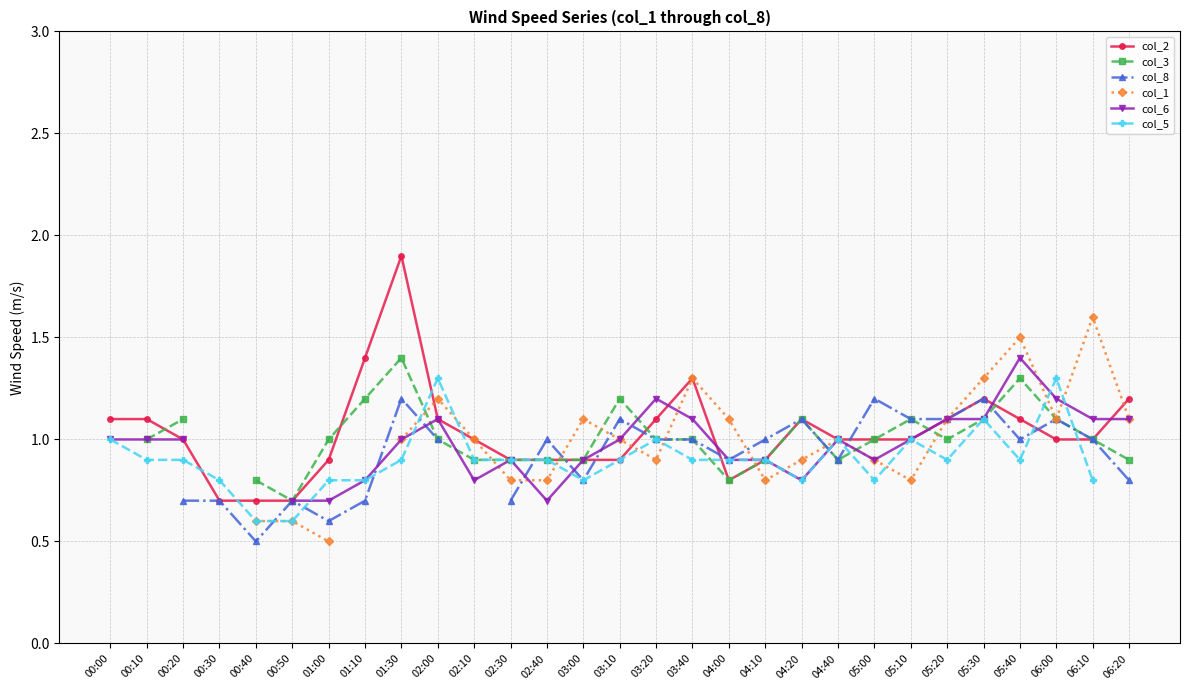

What position from the right is 06:00?

3